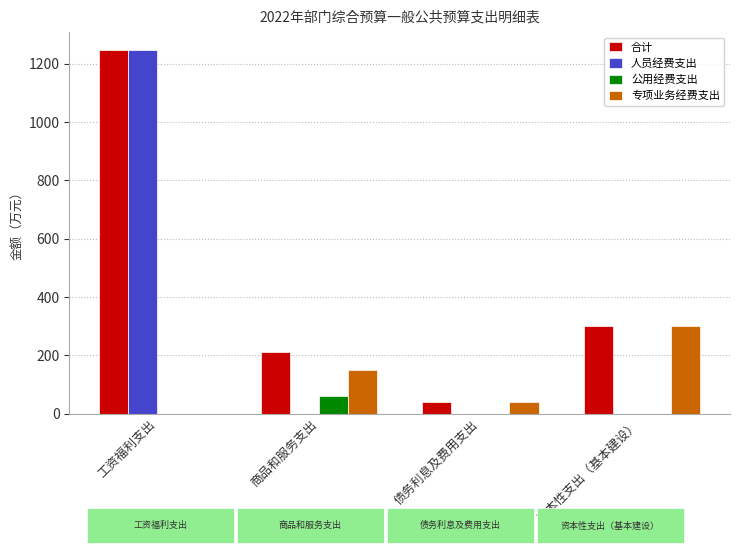

What is the sum of all 专项业务经费支出 values?

491.3